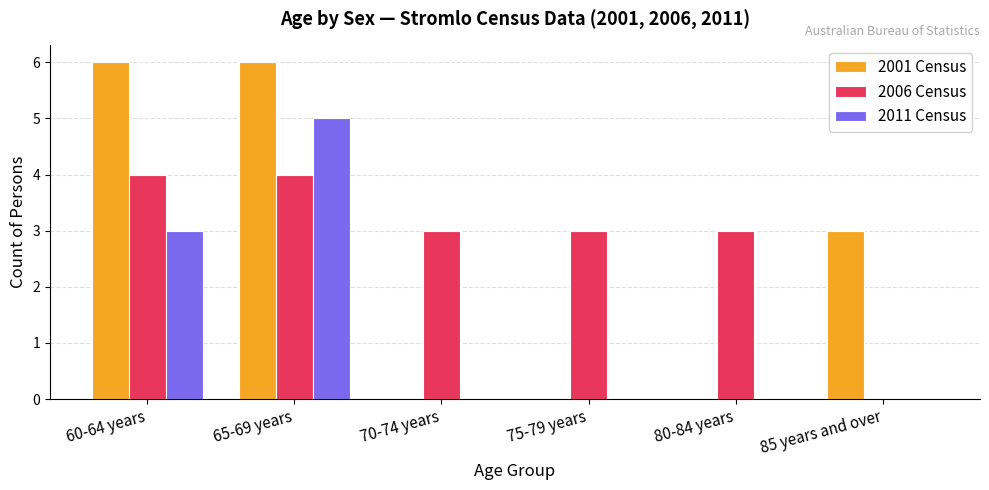

Is the value of 2011 Census at 75-79 years greater than the value of 2006 Census at 80-84 years?

No